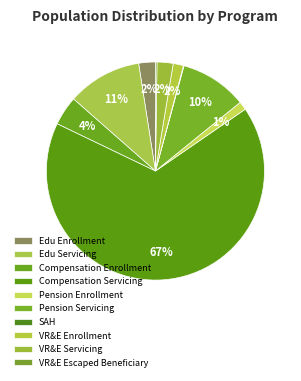

The Pension Enrollment slice represents 1% of the pie. True or false?

True